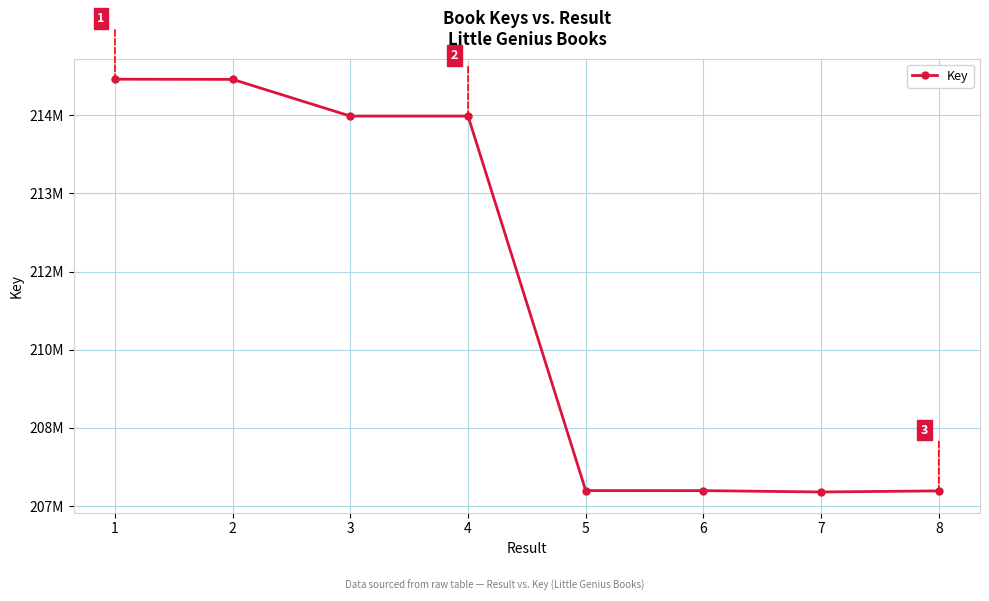

What is the change in value from 1 to 3?

-707467